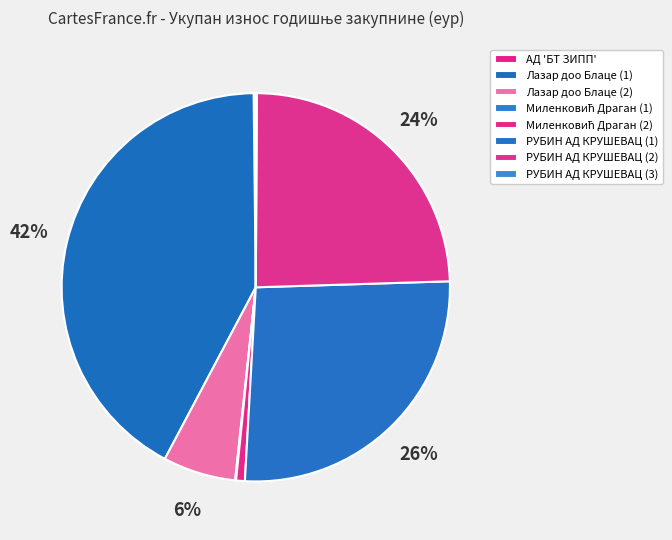

The АД 'БТ ЗИПП' slice represents 1% of the pie. True or false?

False